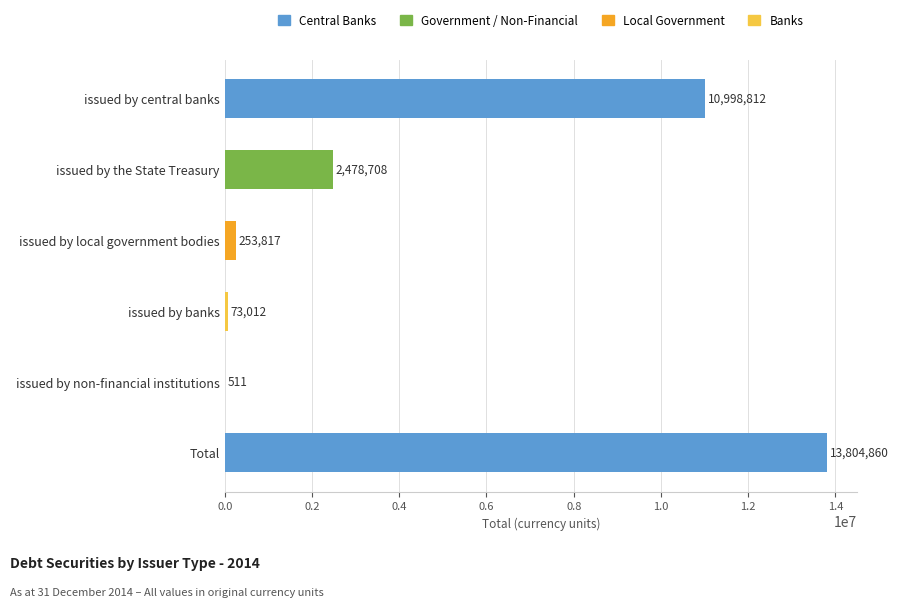

What is the change in value from issued by banks to Total?

+13731848